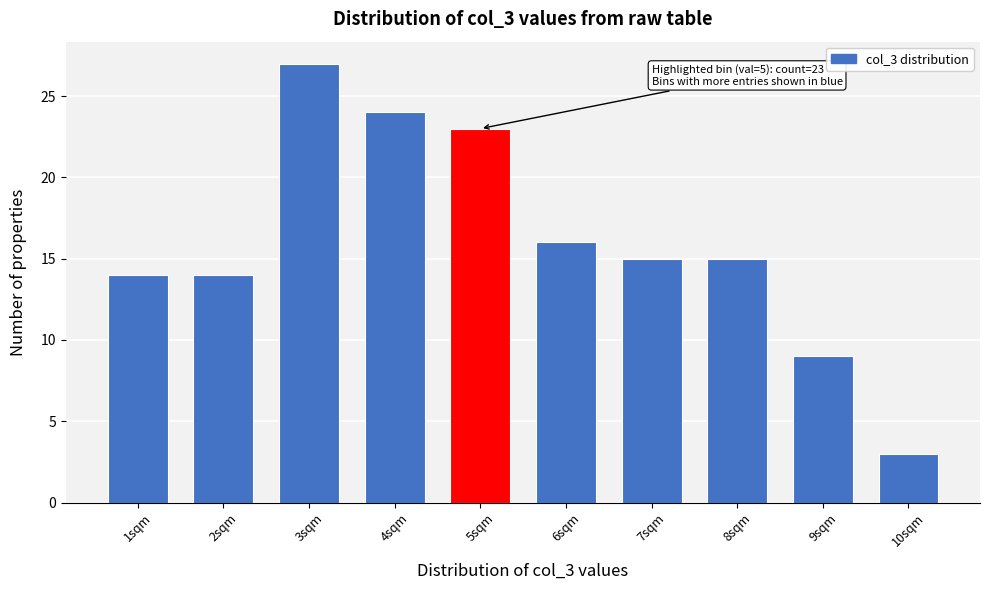

Reading left to right, what are all the values shown in this chart?

1sqm=14	2sqm=14	3sqm=27	4sqm=24	5sqm=23	6sqm=16	7sqm=15	8sqm=15	9sqm=9	10sqm=3